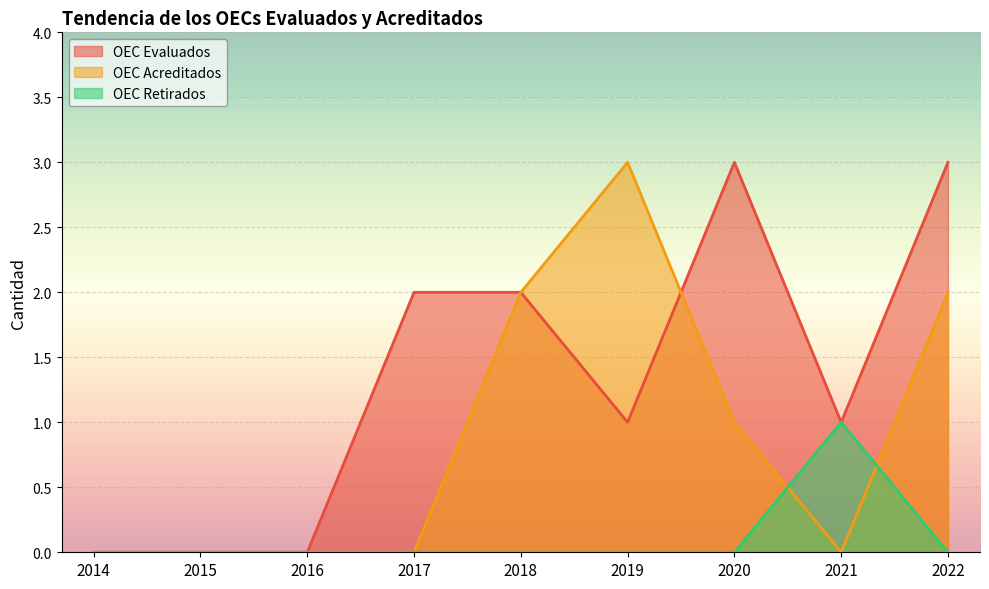

Where is the first local maximum for OEC Retirados?

2021